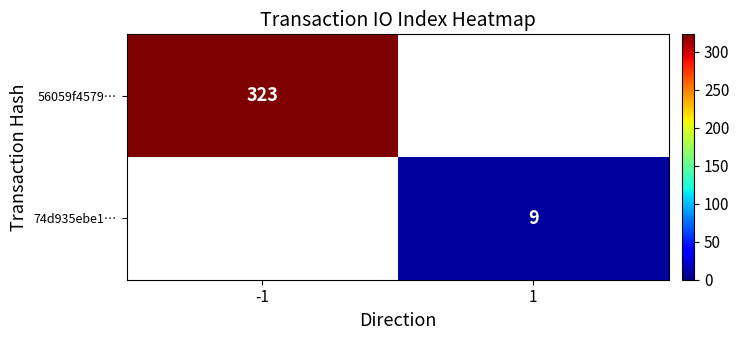

True or false: 56059f4579… has a value of 506.8 at -1.

False